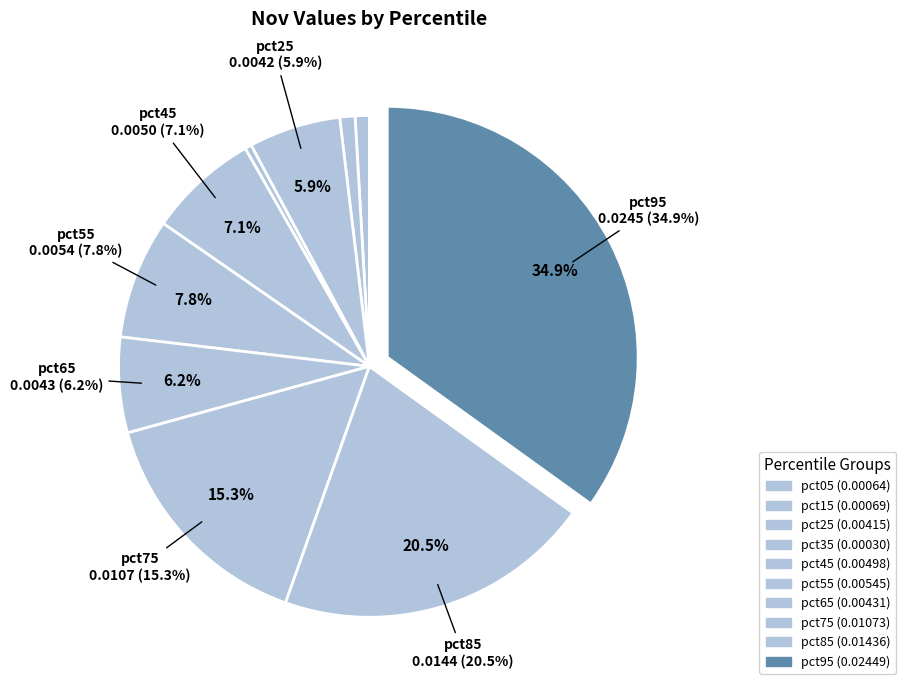

What percentage is the pct95 slice, to the nearest percent?

35%